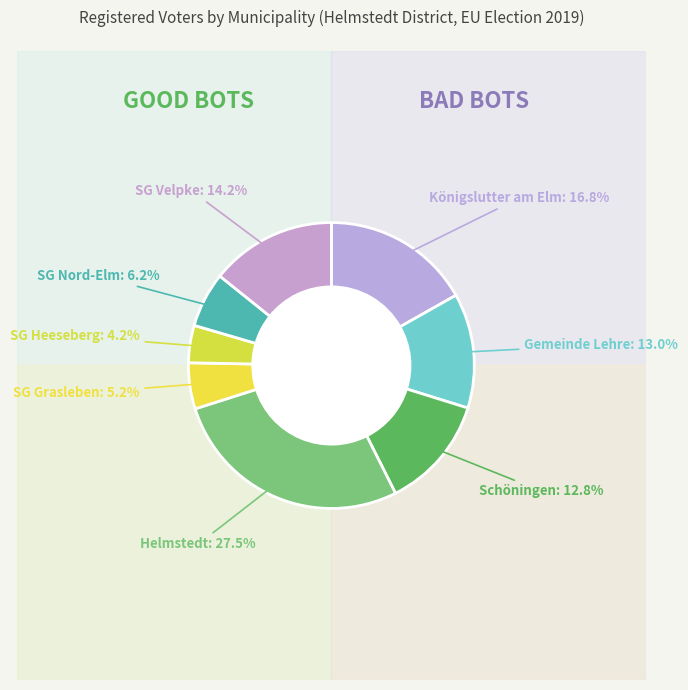

Rank the categories by value from highest to lowest.

Stadt Helmstedt, Stadt Königslutter am Elm, Samtgemeinde Velpke, Gemeinde Lehre, Stadt Schöningen, Samtgemeinde Nord-Elm, Samtgemeinde Grasleben, Samtgemeinde Heeseberg